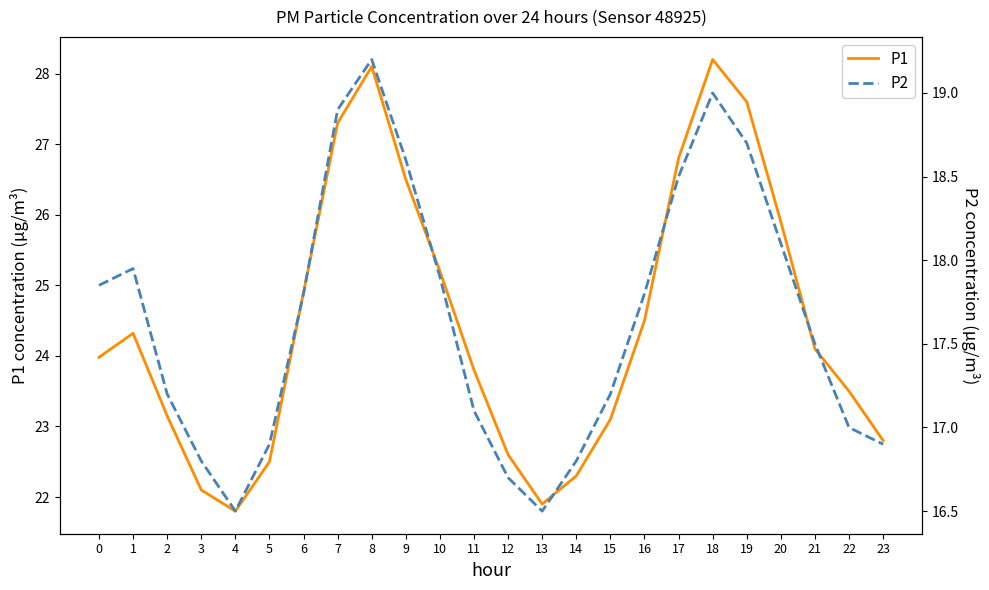

Does the chart display data point markers on the line(s)?

No